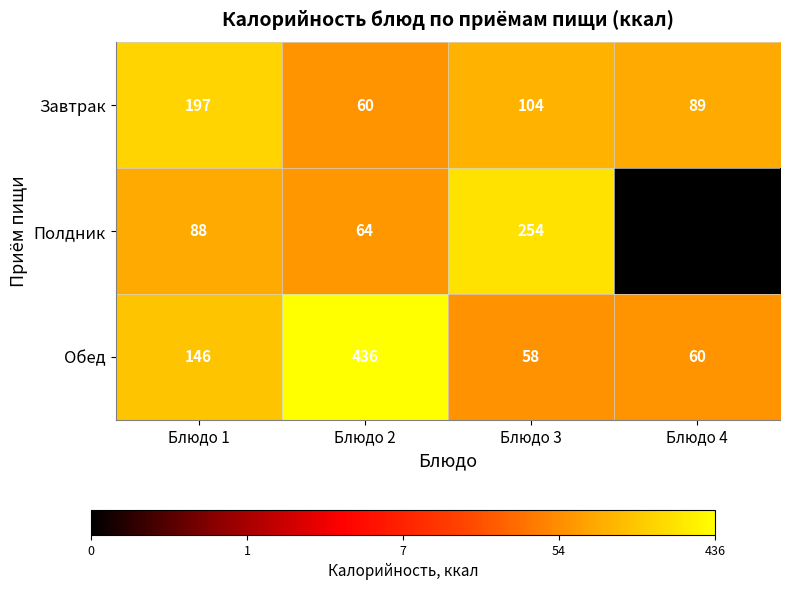

True or false: Обед has a value of 146 at Блюдо 1.

True